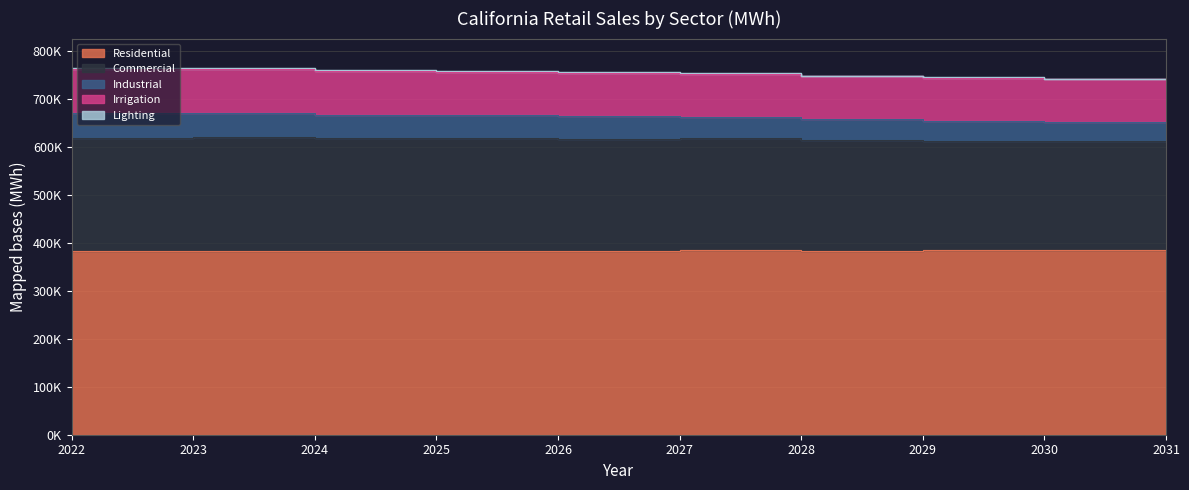

Which category has the highest value in the Irrigation series?

2022